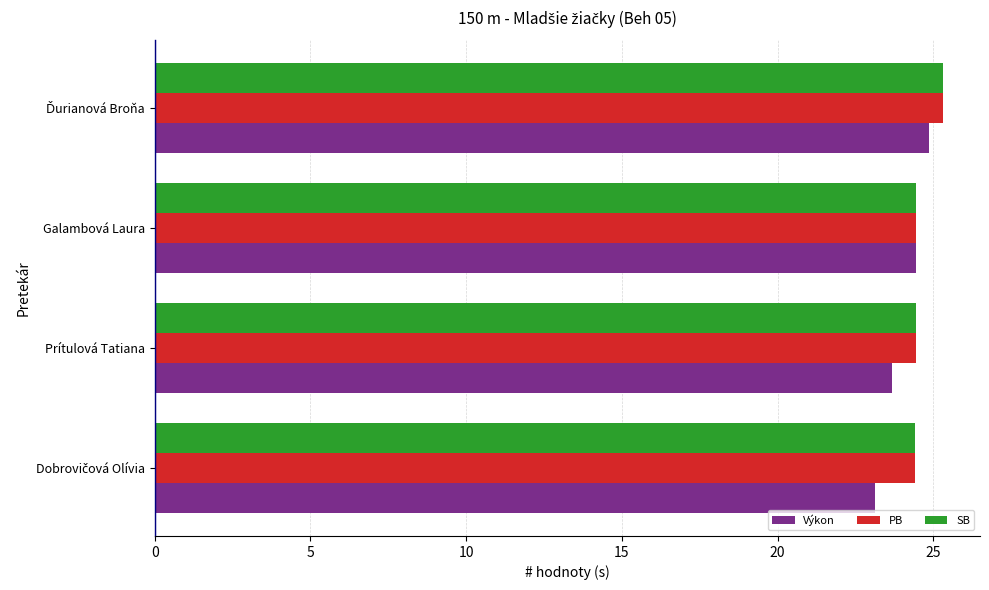

At how many categories does at least one series exceed 24?

4